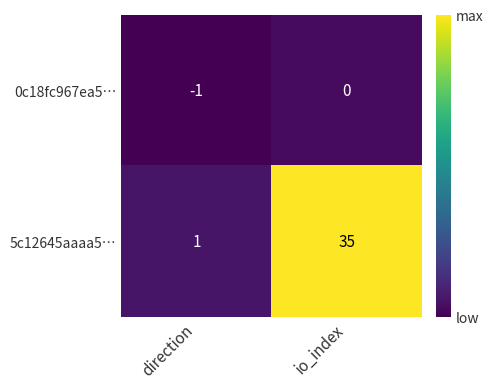

At how many categories does at least one series exceed 5?

1